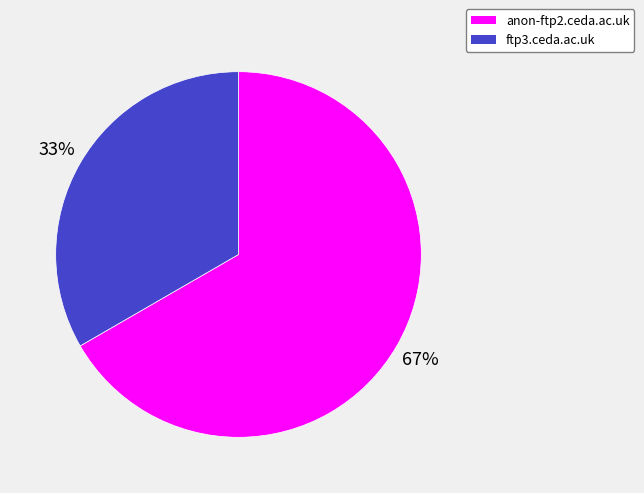

Count the number of slices in the pie.

2